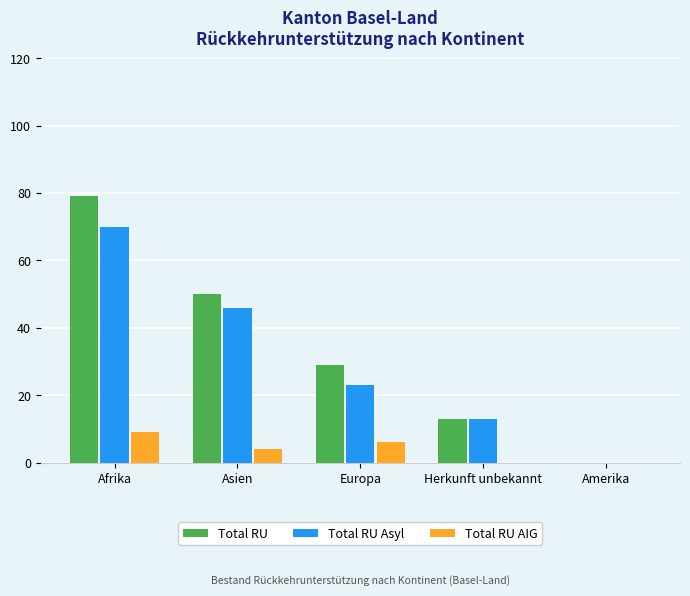

What is the total value across all series at Afrika?

158